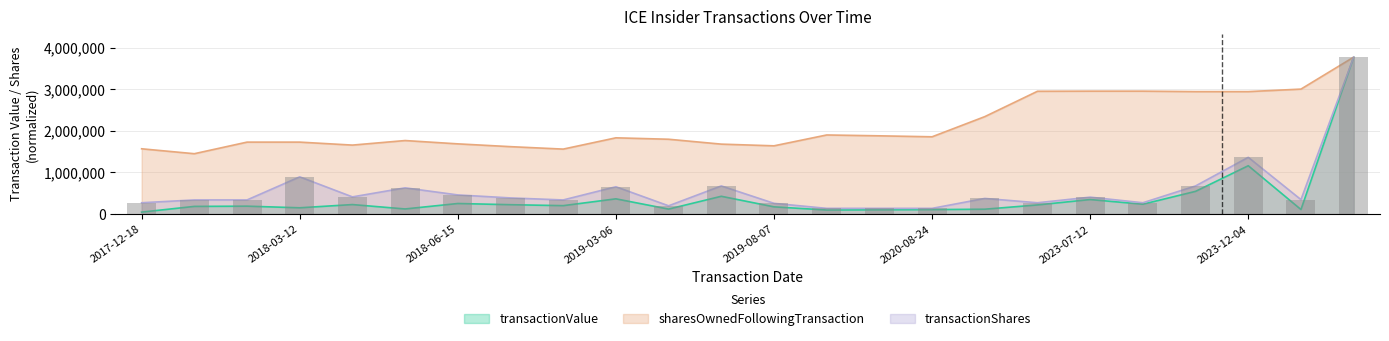

At which category does the chart reach its minimum across all series?

2017-12-18